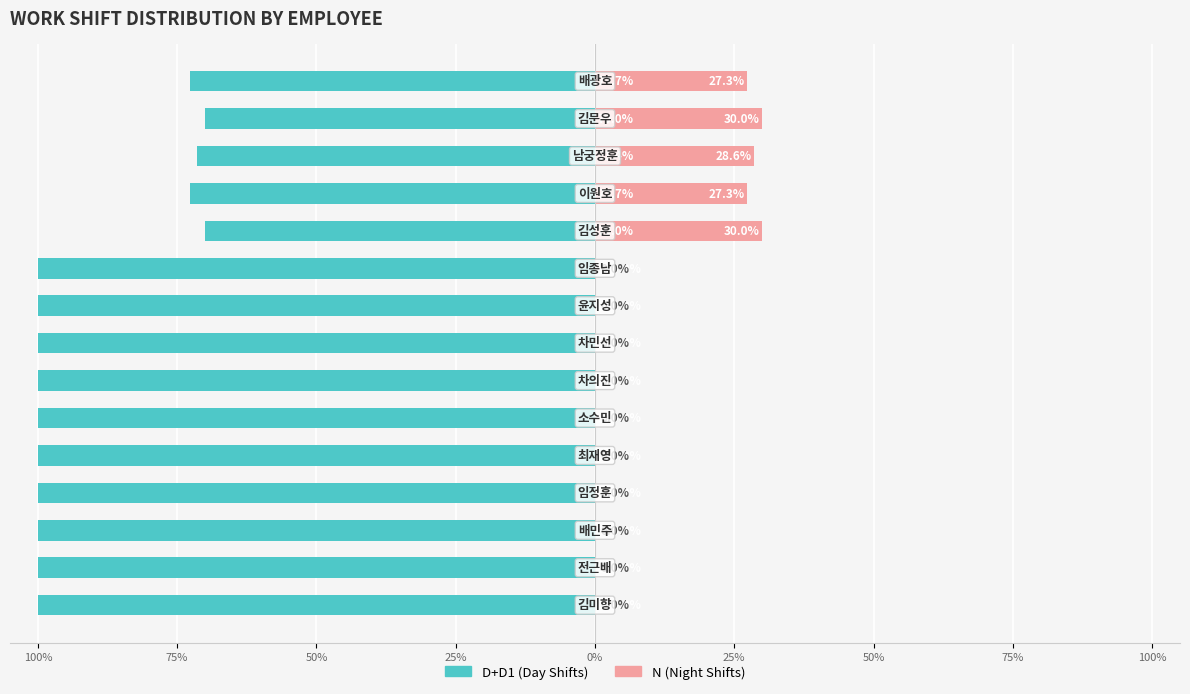

What is the maximum value for D+D1 (Day Shifts)?

-70.0